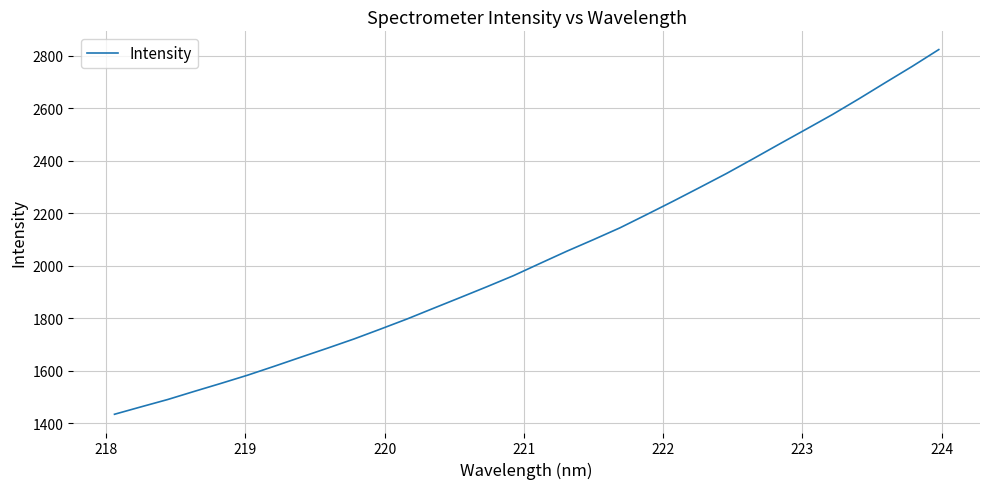

What is the maximum value shown in the chart?

2822.8